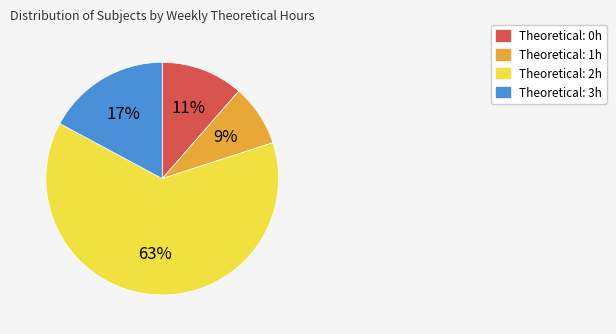

How many segments does this pie chart have?

4